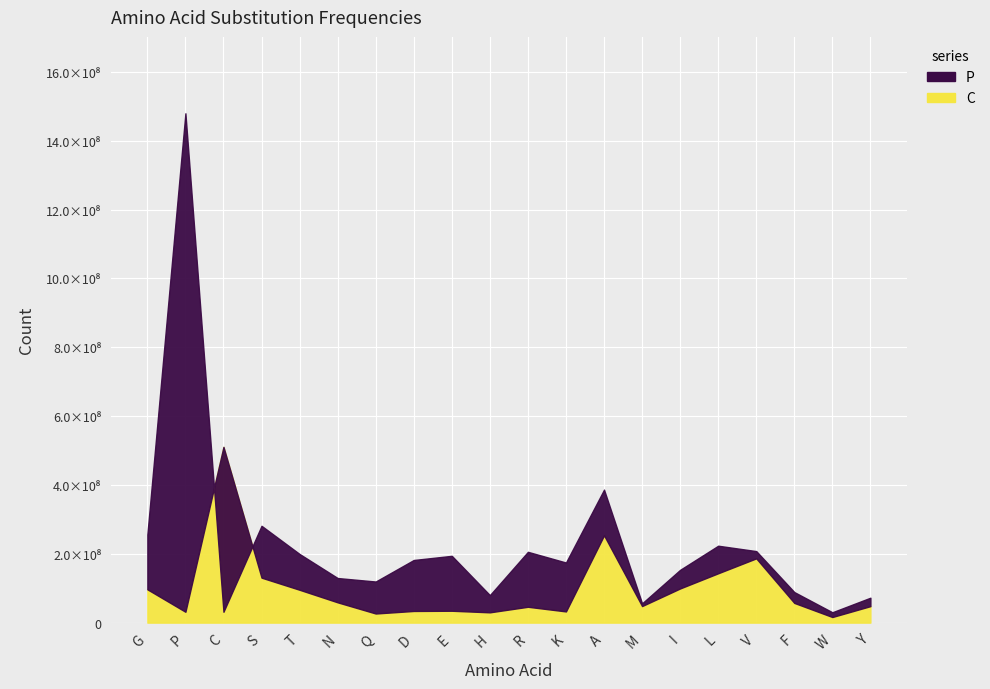

What is the difference between the highest and lowest values at R?

159638378